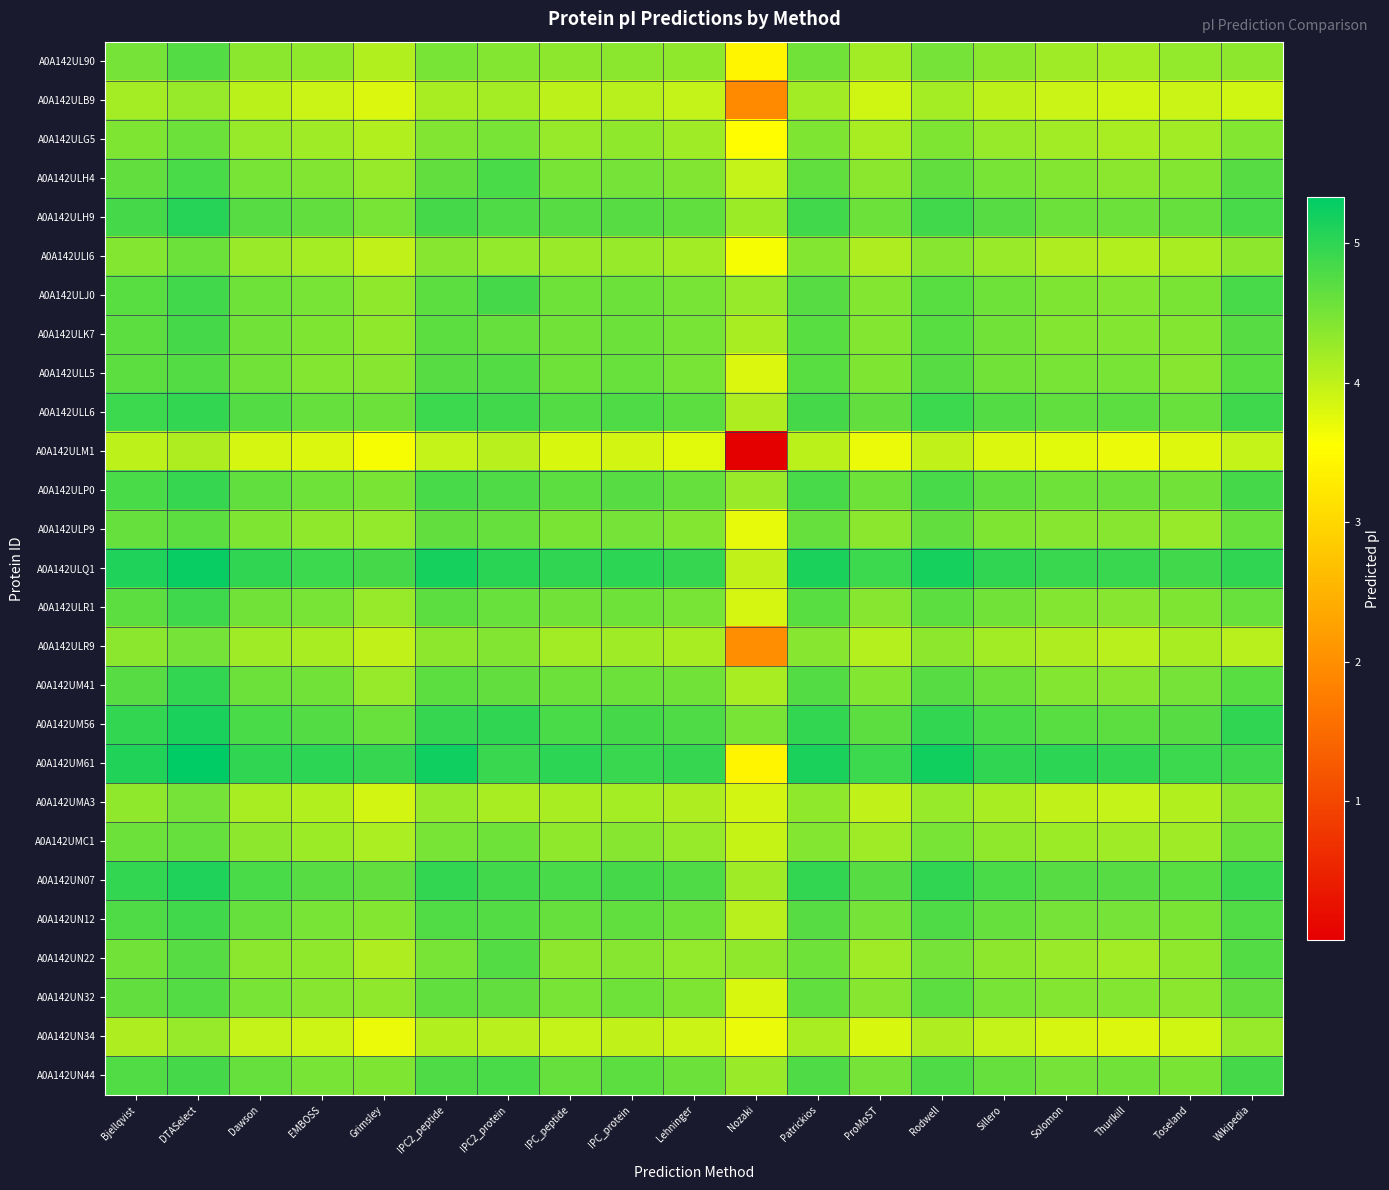

At how many categories does at least one series exceed 5?

10